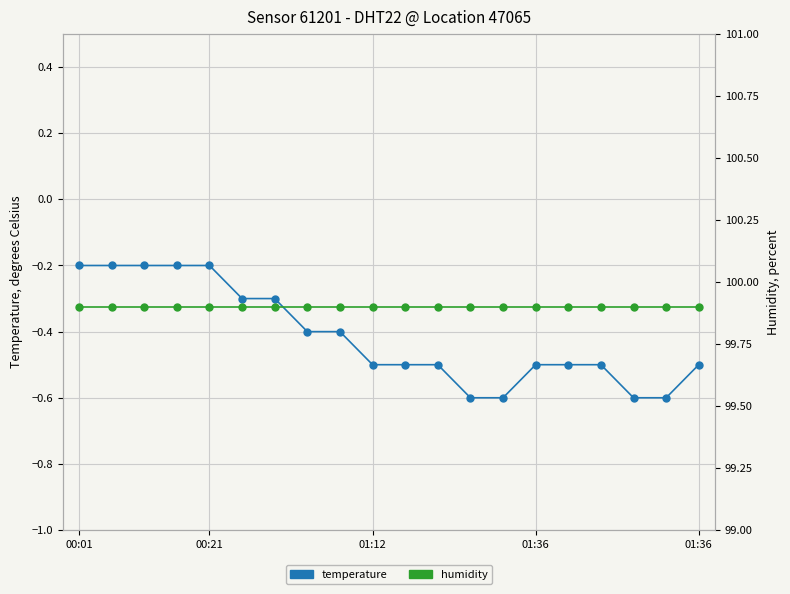

True or false: temperature and humidity cross at least once.

False